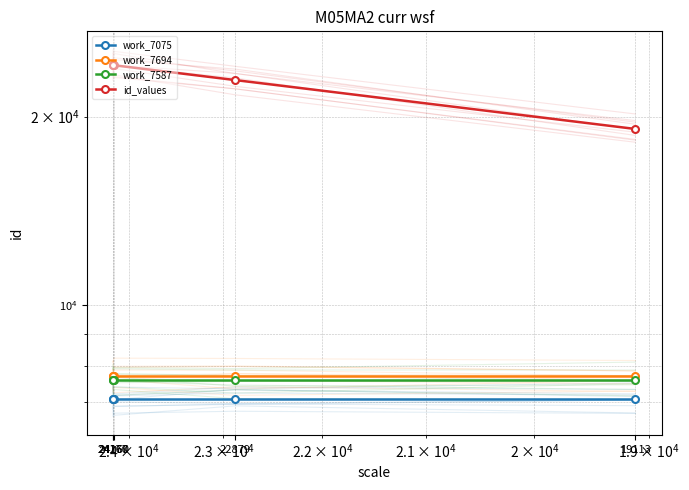

Is the value of work_7587 at 22879 greater than the value of id_values at 19113?

No